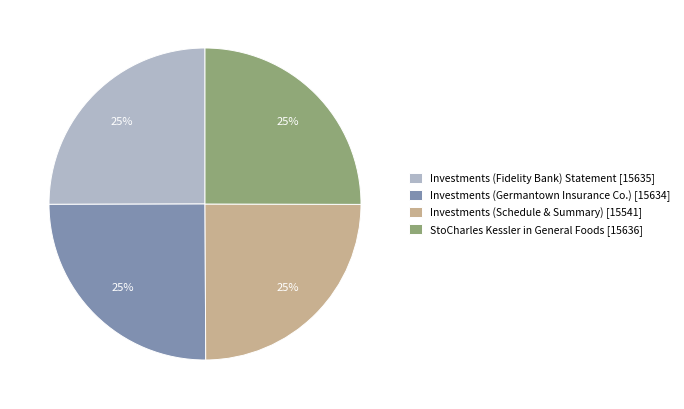

Is StoCharles Kessler in General Foods the majority of the pie?

No